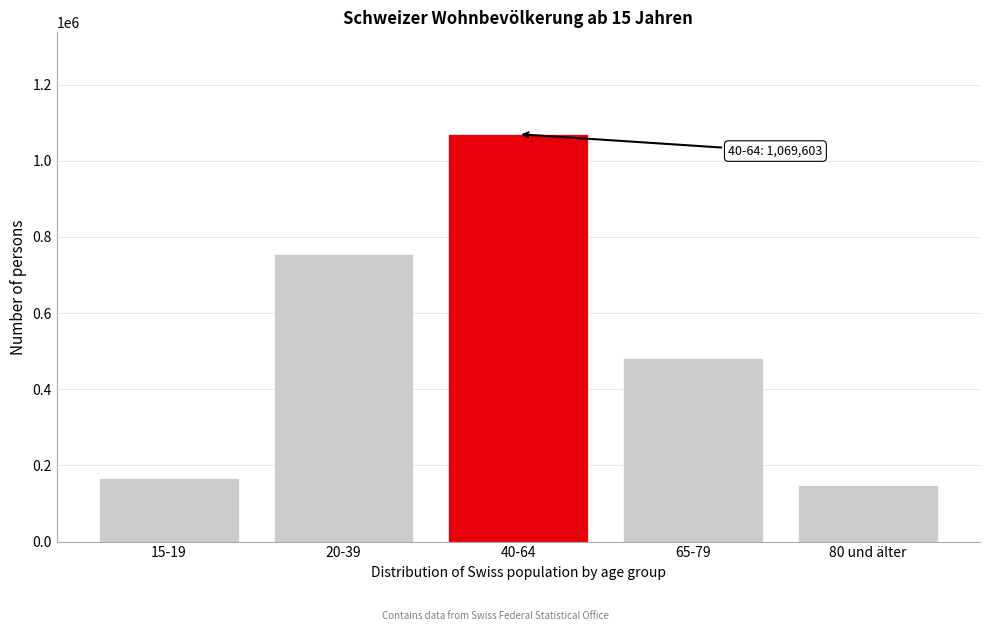

Reading left to right, what are all the values shown in this chart?

15-19=166894.5	20-39=754414.0	40-64=1069603.5	65-79=483256.9	80 und älter=147910.1